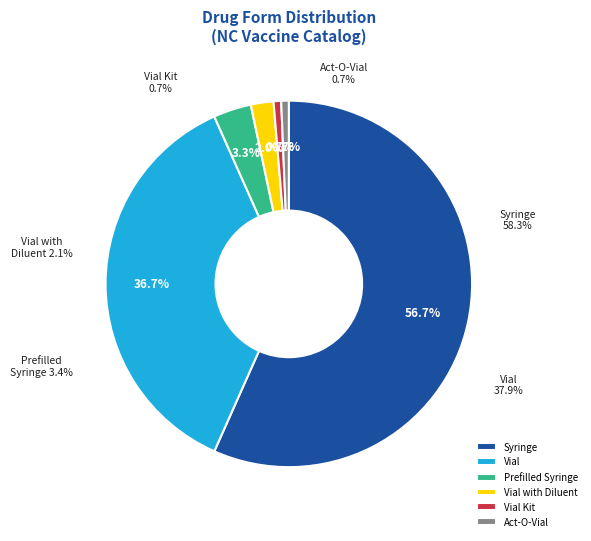

What is the ratio of the value at act-o-vial to the value at vial kit?

1.0